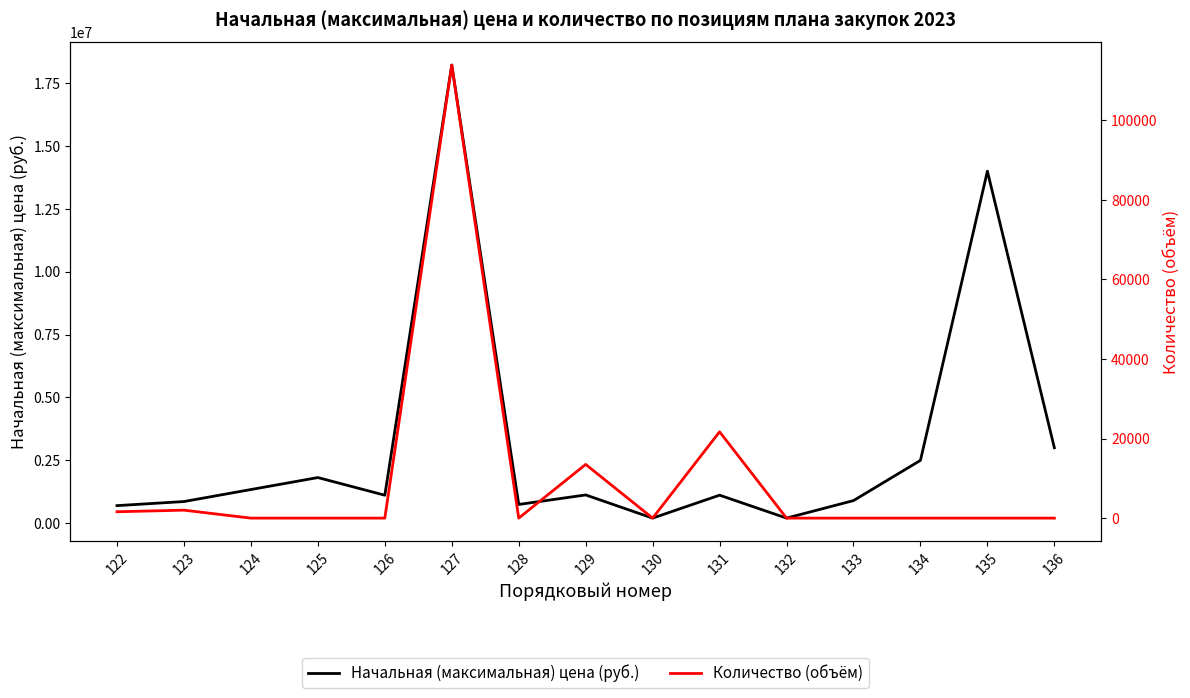

Where is the first local maximum for Количество (объём)?

123